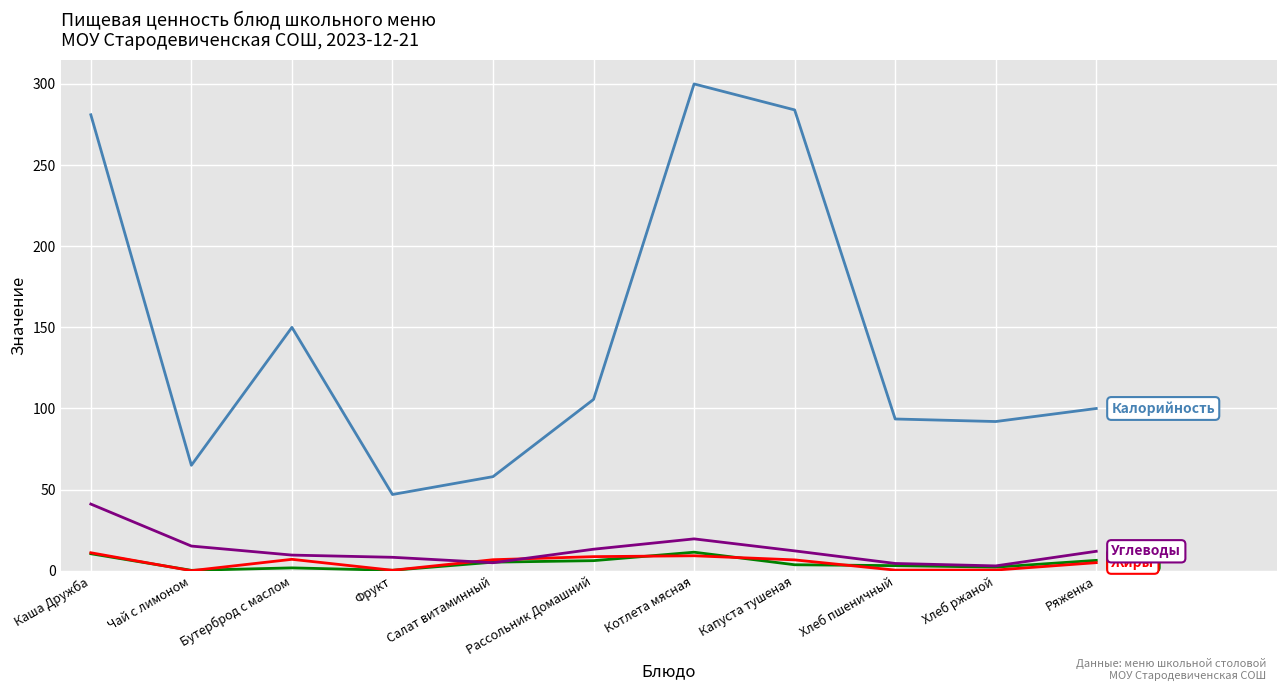

What position from the left is Каша Дружба?

1